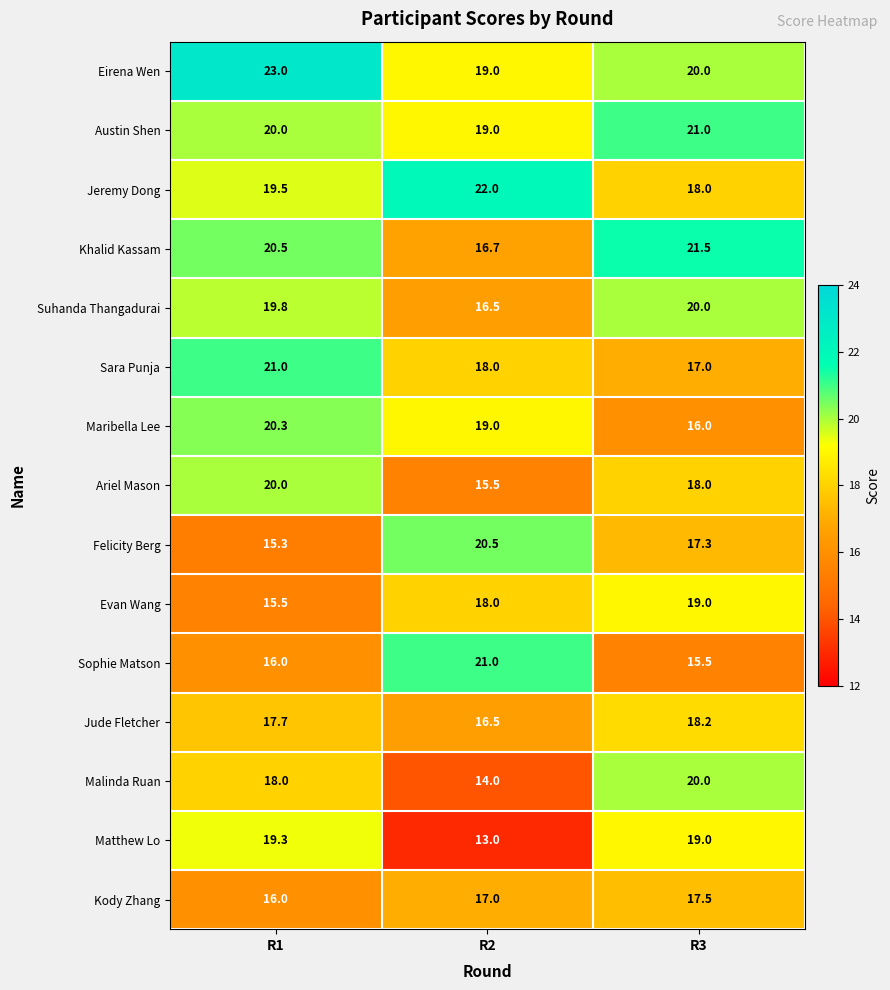

List the labels in order of Jeremy Dong value, largest first.

R2, R1, R3